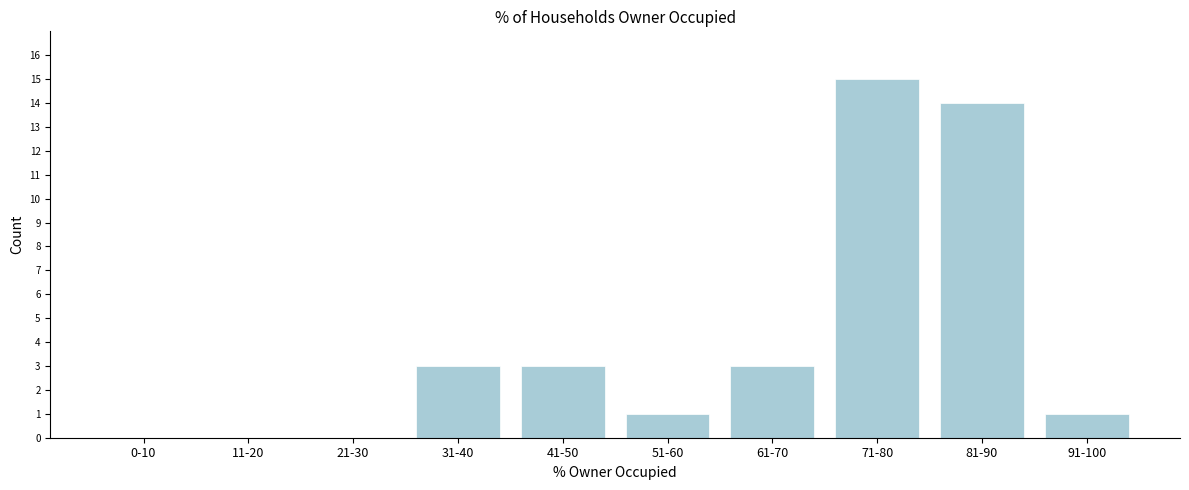

Reading left to right, extract all data points from this chart.

0-10=0	11-20=0	21-30=0	31-40=3	41-50=3	51-60=1	61-70=3	71-80=15	81-90=14	91-100=1